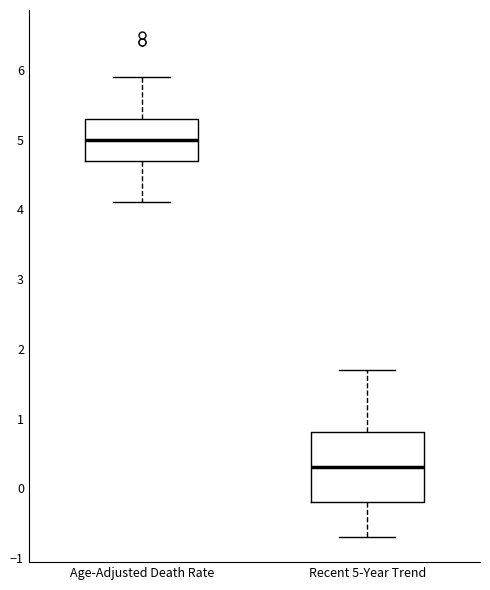

Where does the median line of the box for Recent 5-Year Trend sit on the y-axis? The values are not printed on the chart, so give them approximately, as read against the axis.

0.3